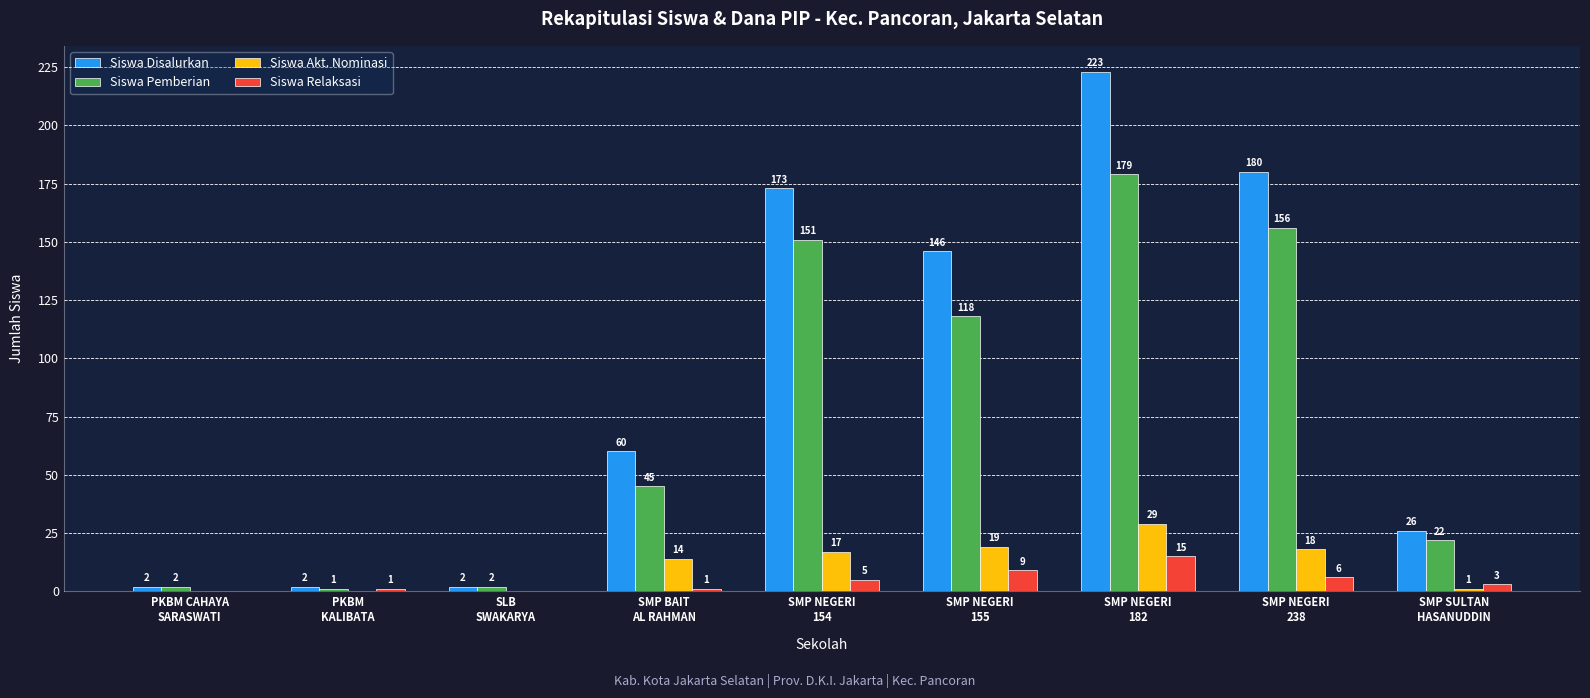

What is the maximum value shown in the chart?

223